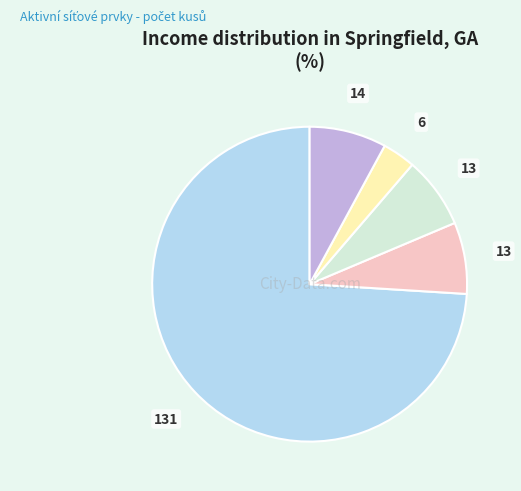

Is there a majority slice in this chart?

Yes